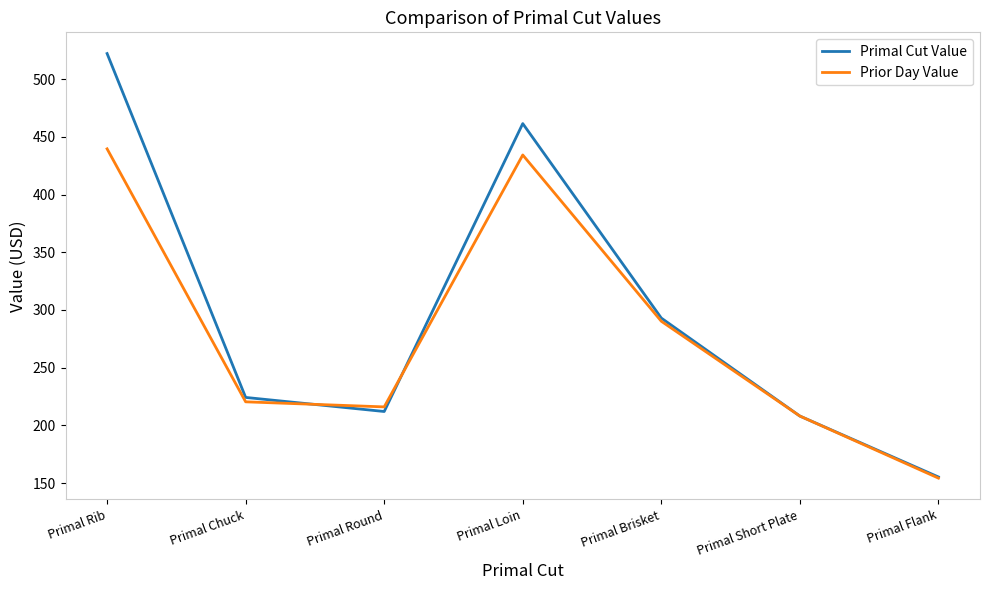

How many lines are shown in the chart?

2